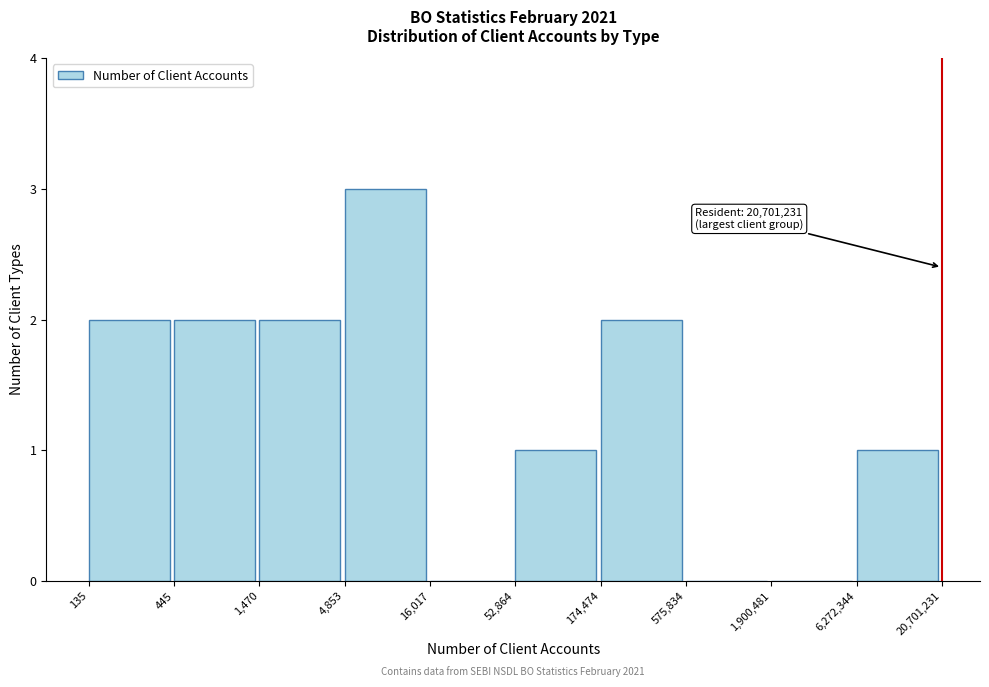

Reading left to right, transcribe all the data shown in this chart.

135=2	445=2	1,470=2	4,853=3	16,017=0	52,864=1	174,474=2	575,834=0	1,900,481=0	6,272,344=1